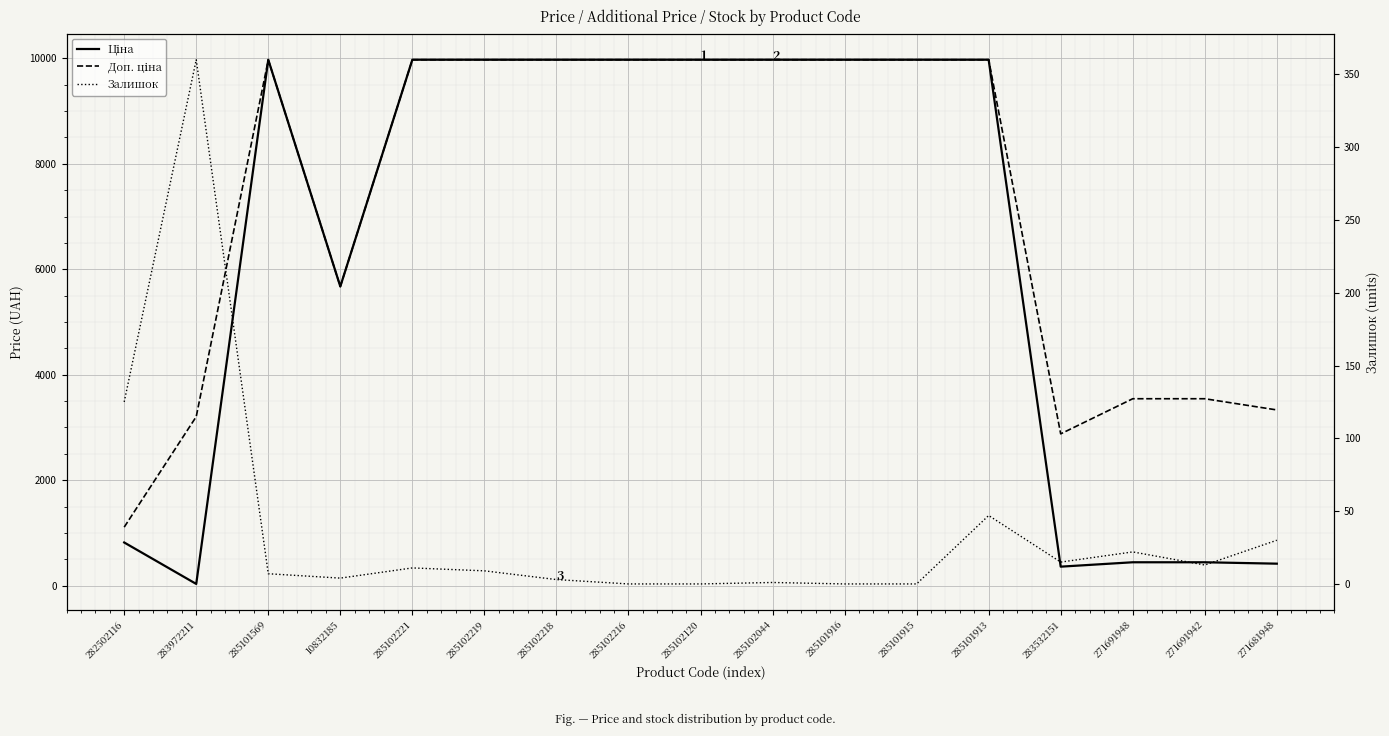

What is the value of the Залишок point at the 3rd from the left?

7.0